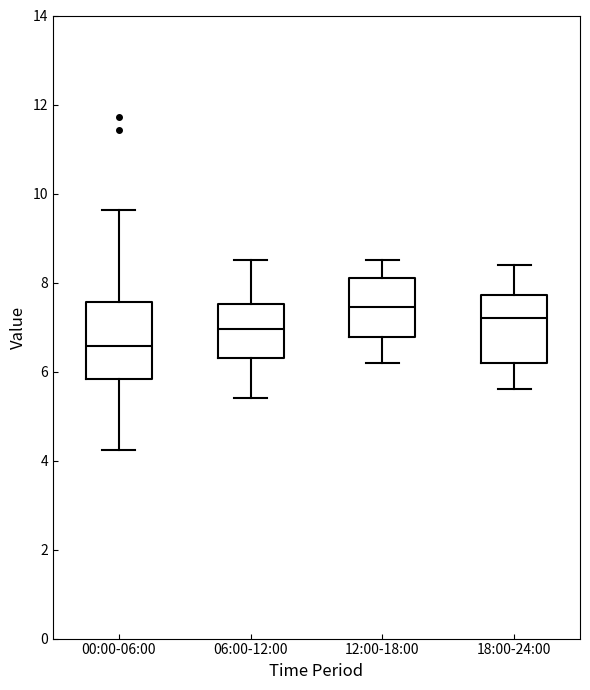

Which box's median line is the lowest?

00:00-06:00